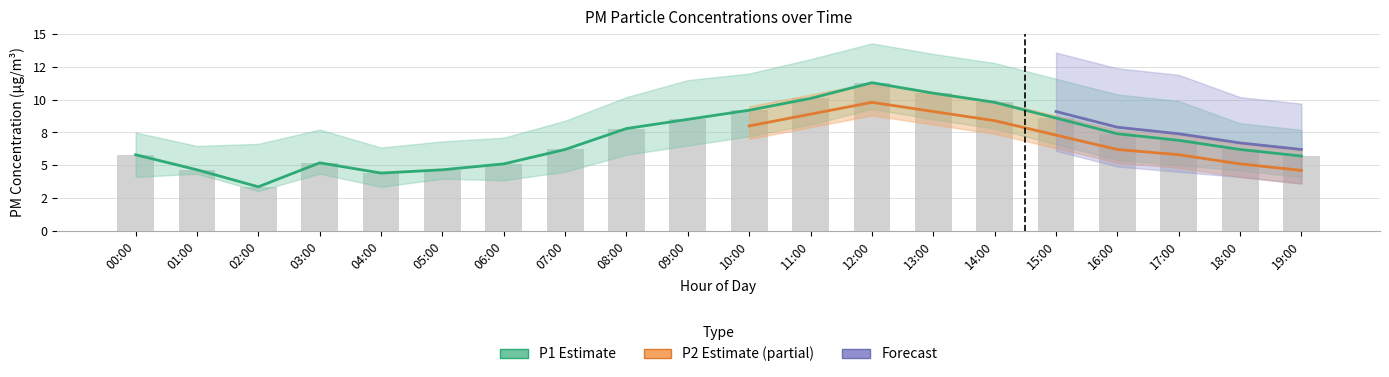

At which label does P1 reach its peak?

12:00